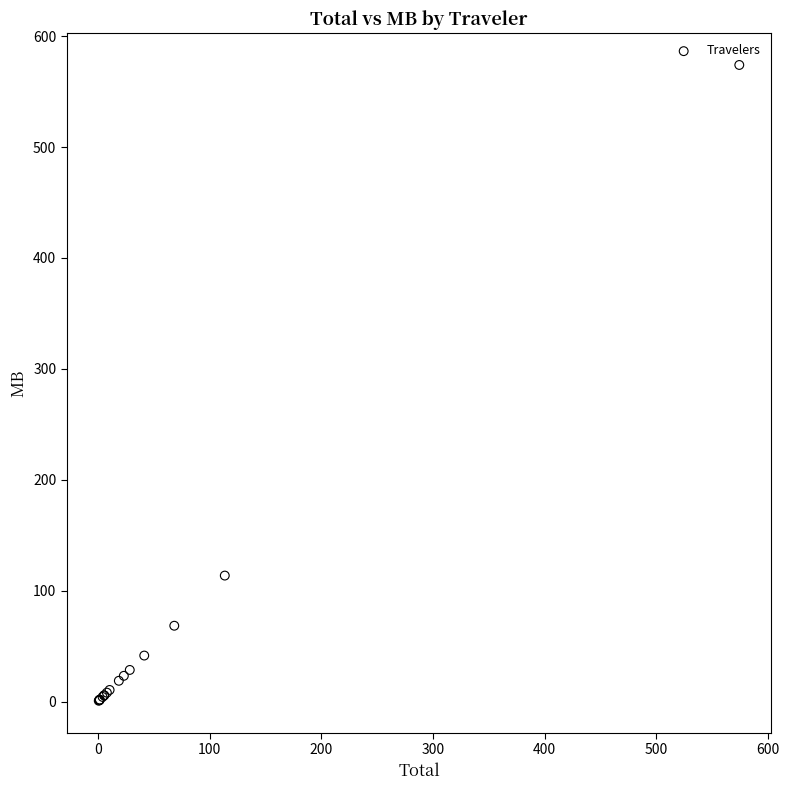

What Y value in the scatter plot is closest to 287?

113.6